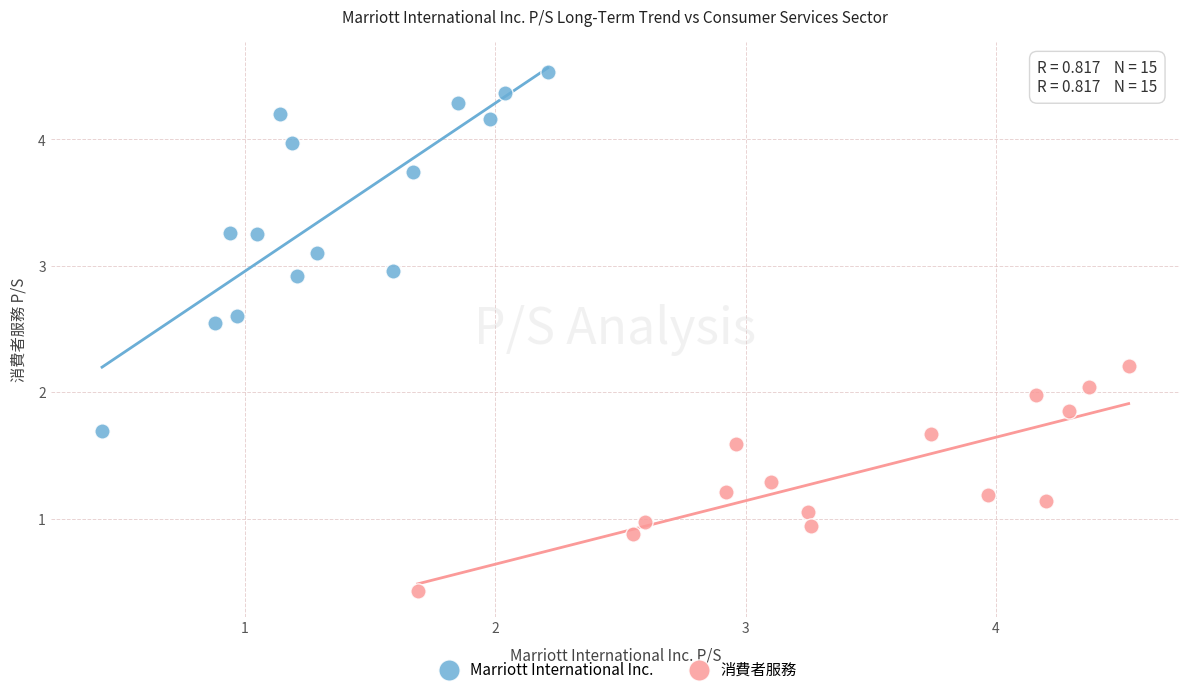

Which series contains the lowest Y value?

消費者服務